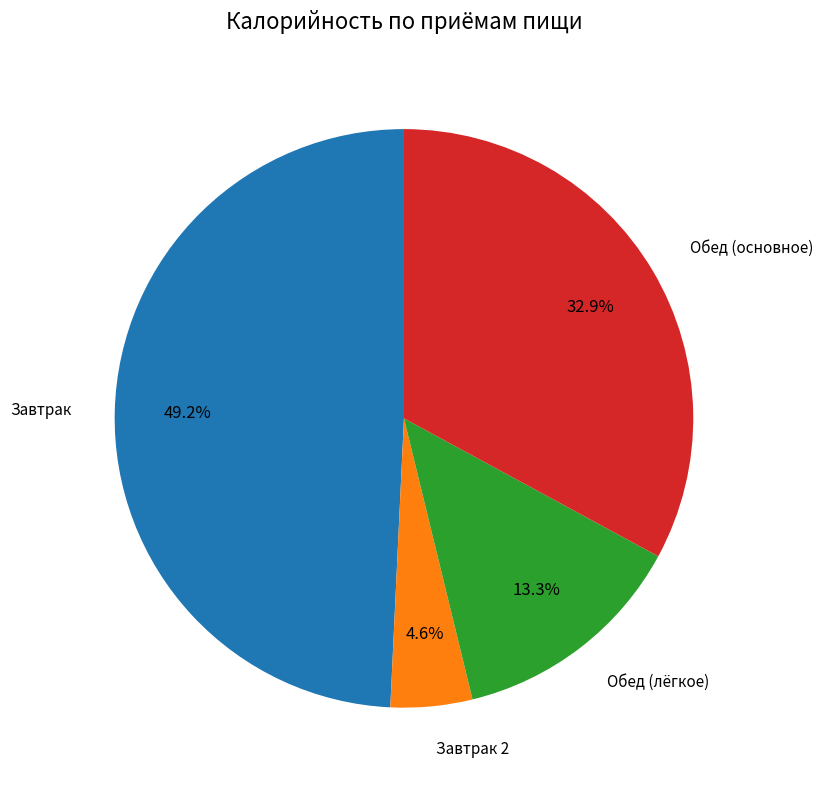

Is there a majority slice in this chart?

No